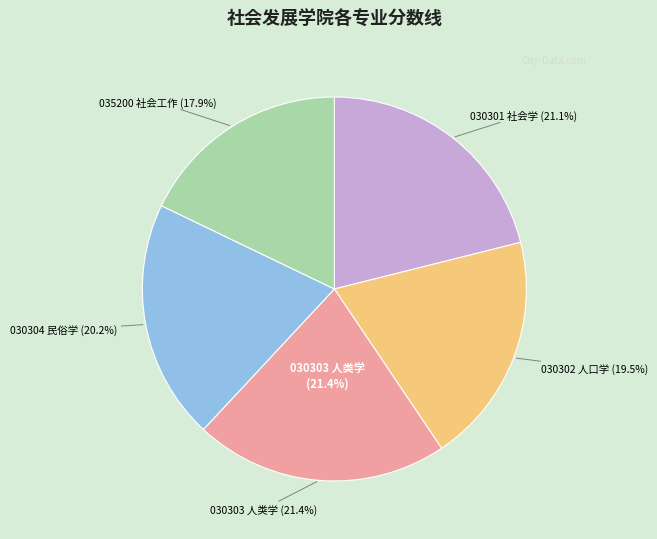

Which category has the biggest portion of the pie?

030303 人类学